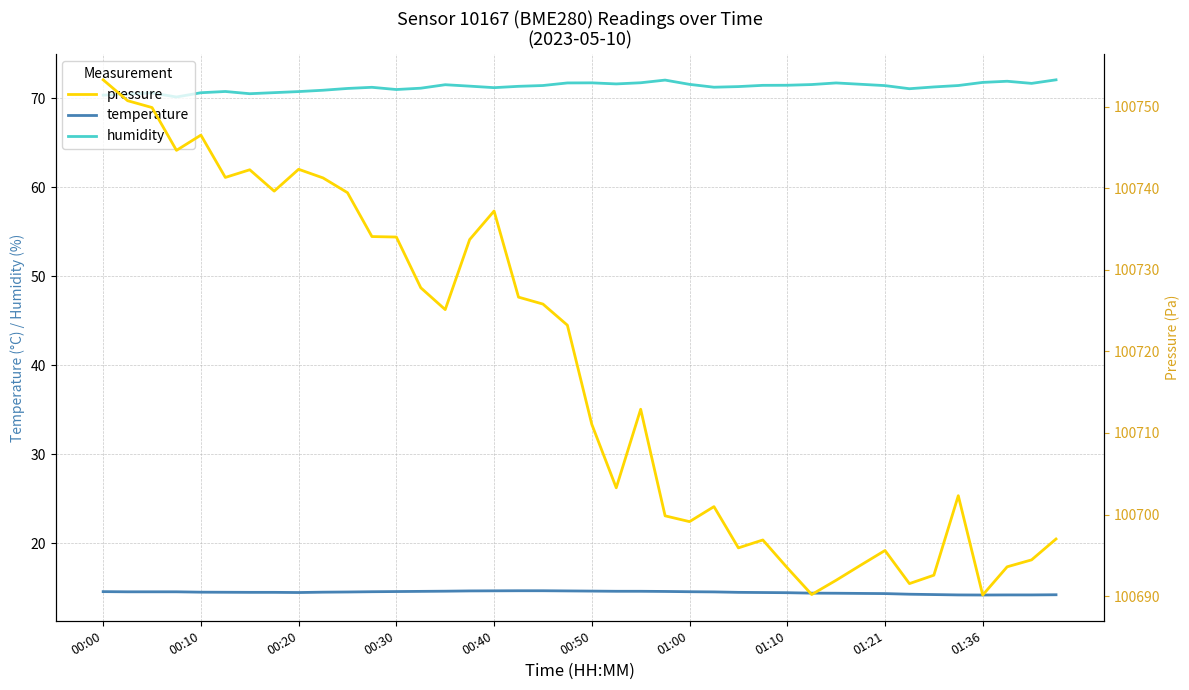

The temperature series shows 8.8 at 22. True or false?

False